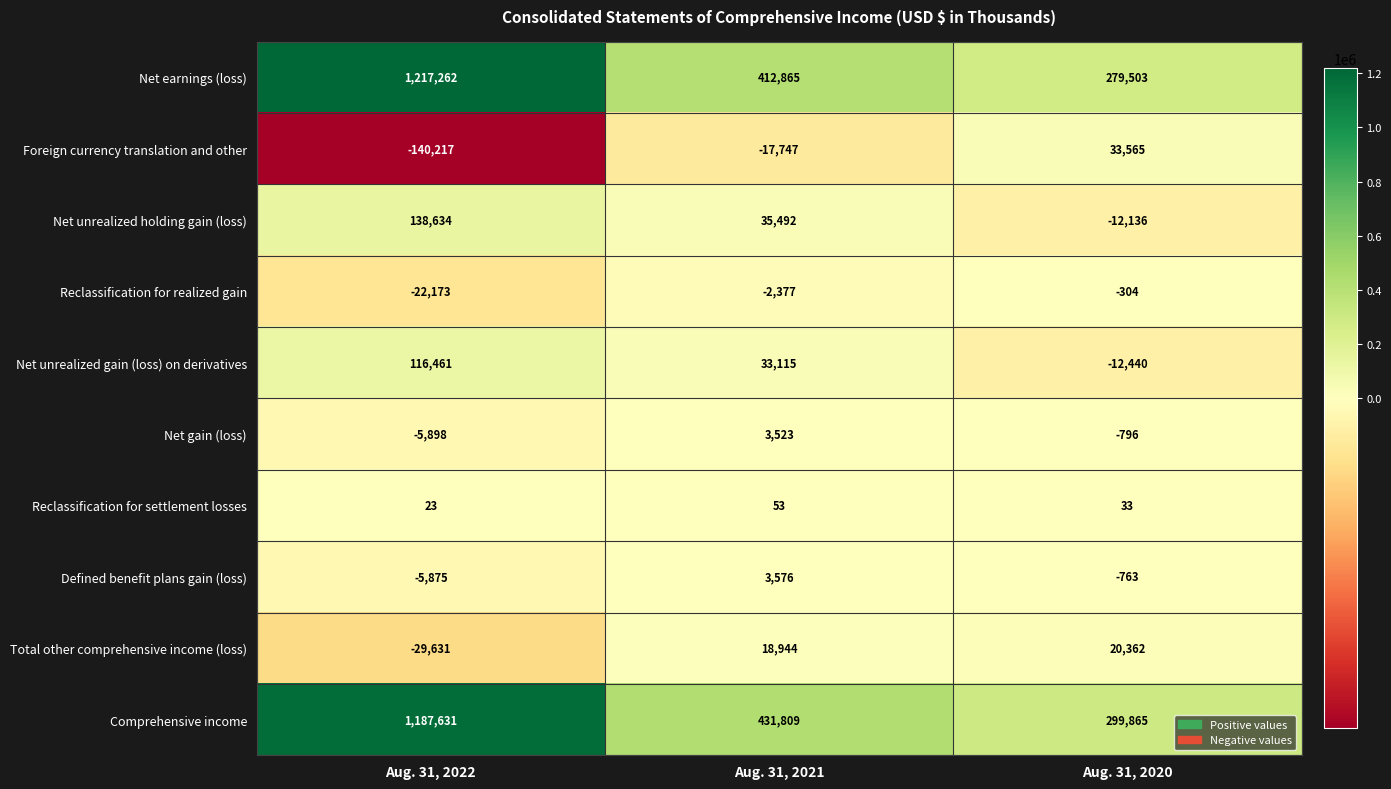

Which series has the widest spread of values?

Net earnings (loss)